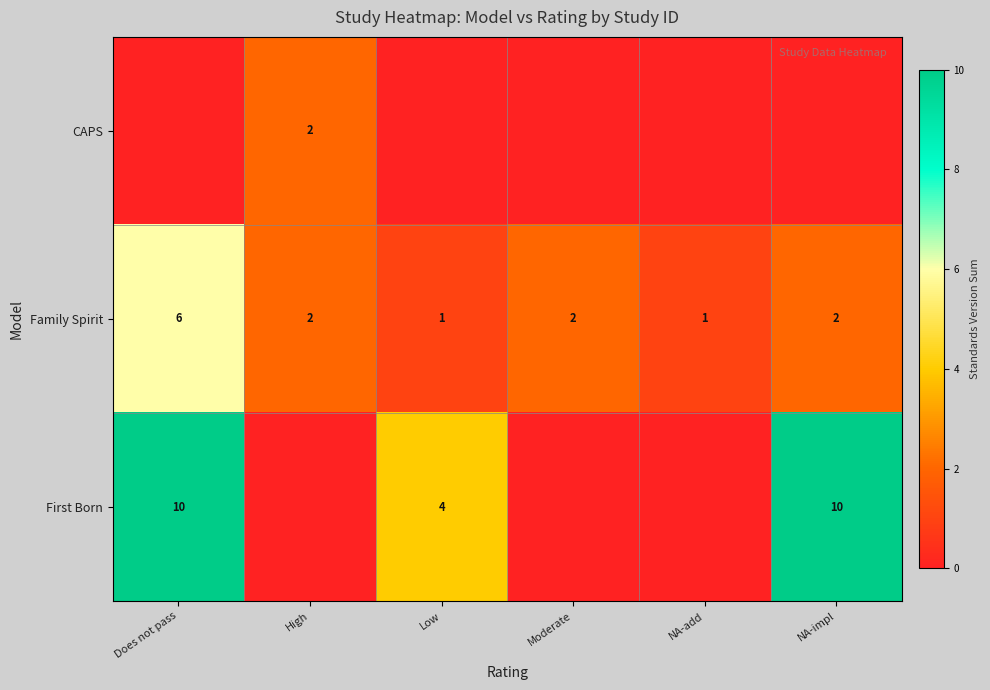

What is the maximum value for Family Spirit?

6